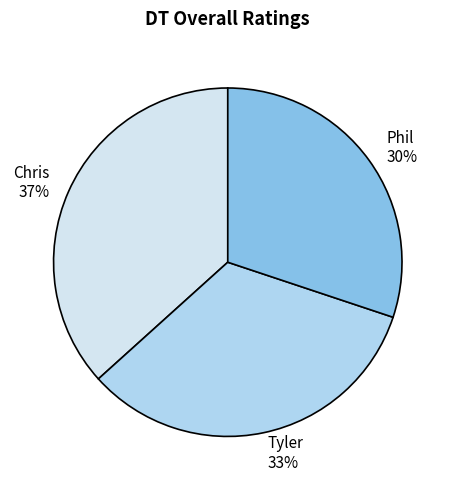

True or false: Chris accounts for 37% of the total.

True